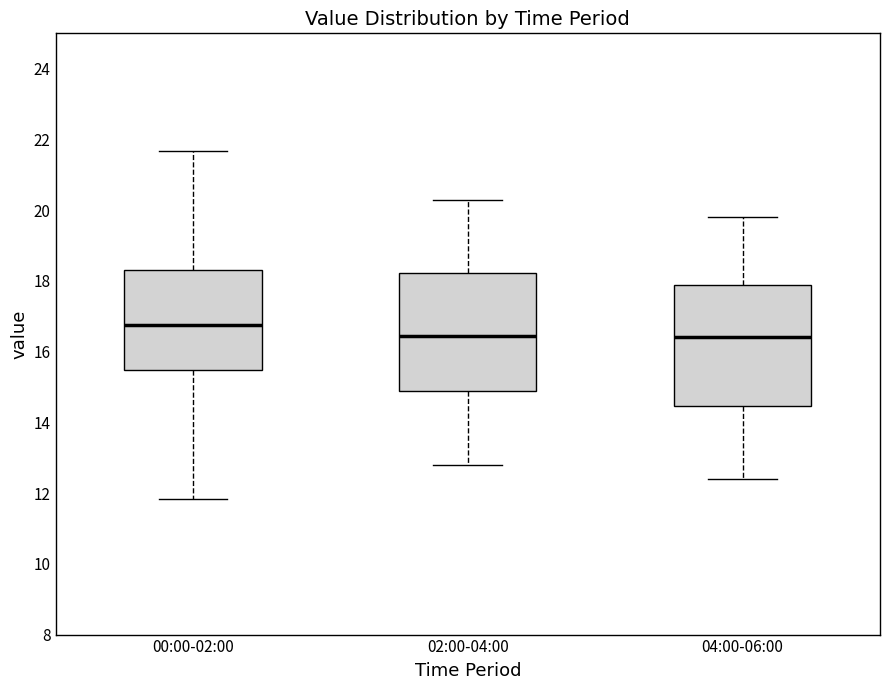

Which box has the highest median line?

00:00-02:00